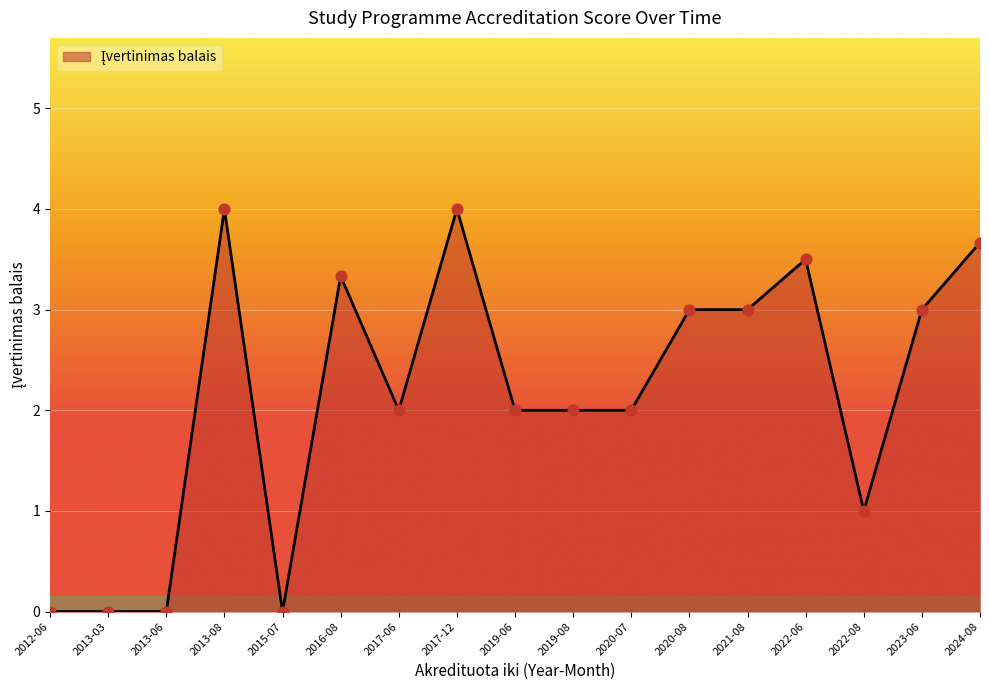

Between 2022-06 and 2024-08, which is larger?

2024-08